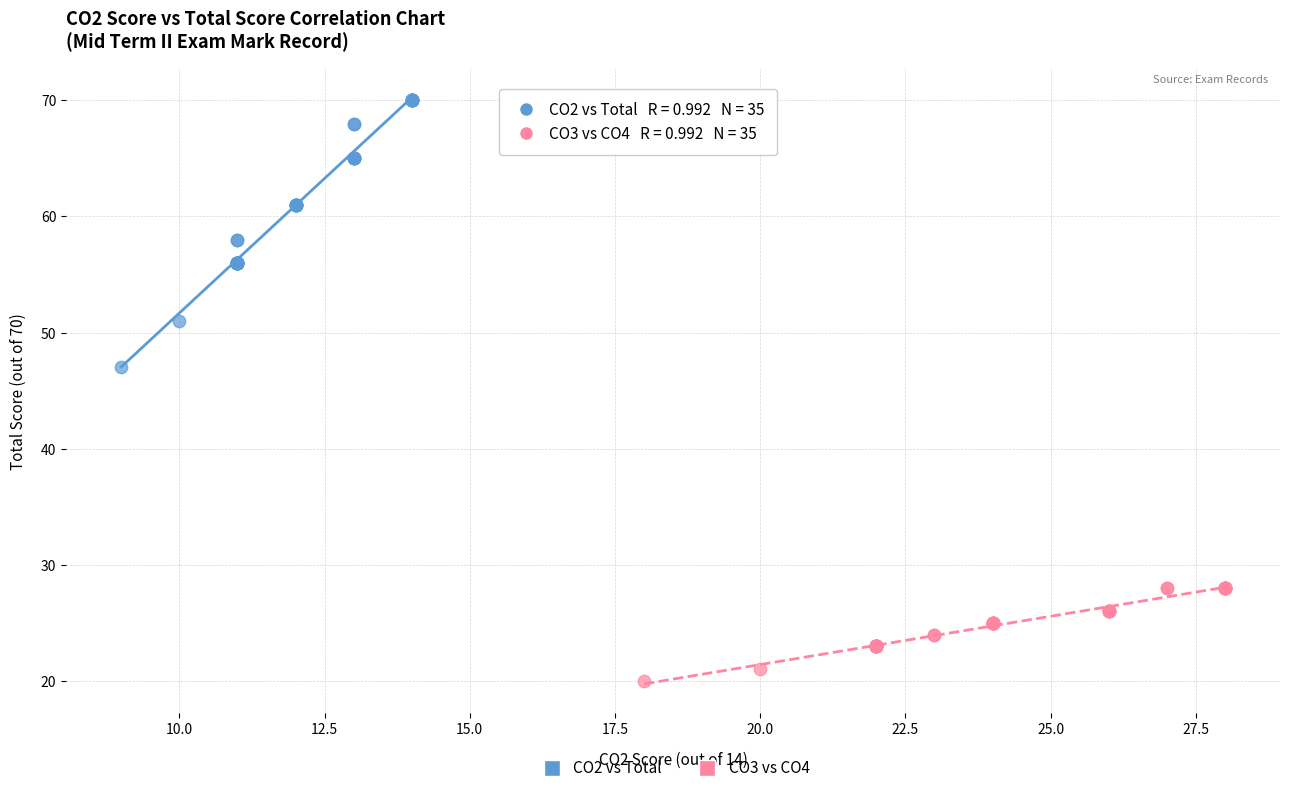

What are all the series names shown in the legend?

CO2 vs Total, CO3 vs CO4